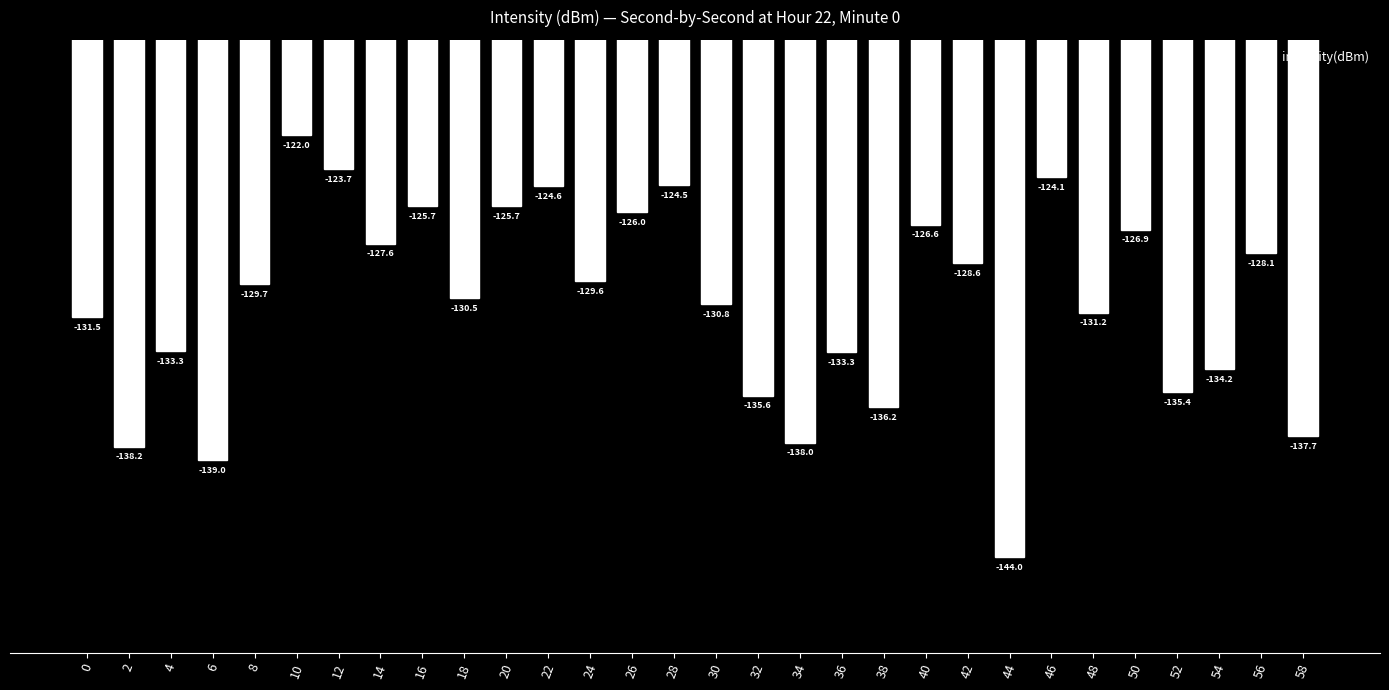

What is the change in value from 34 to 44?

-6.0